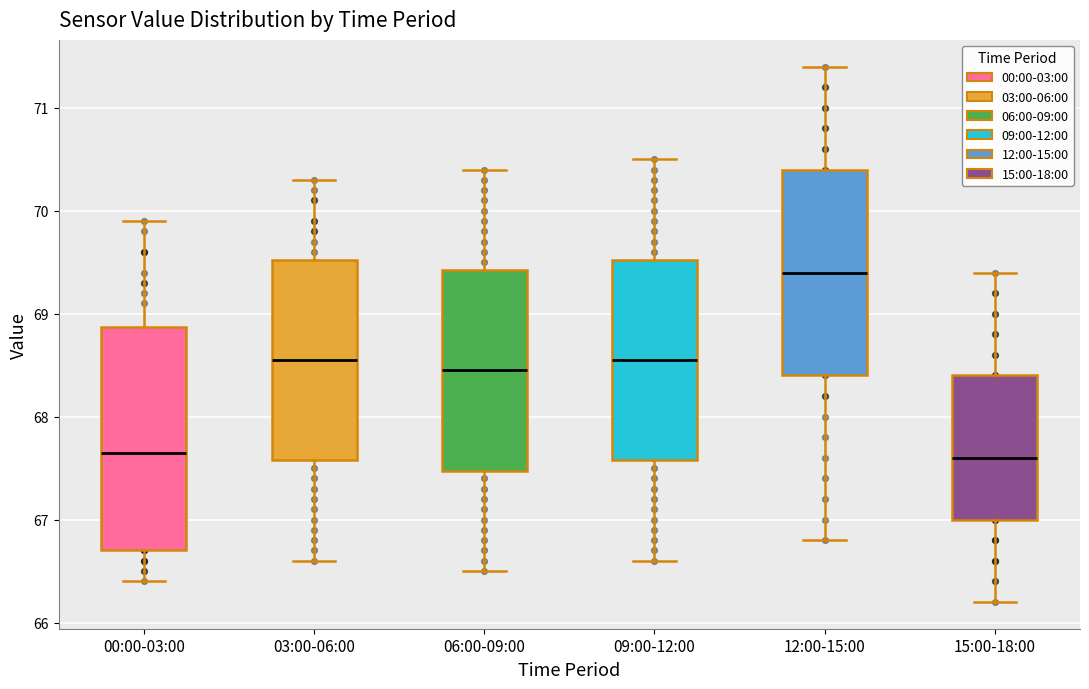

Where is the upper edge of the box for 09:00-12:00 on the y-axis? The values are not printed on the chart, so give them approximately, as read against the axis.

69.5